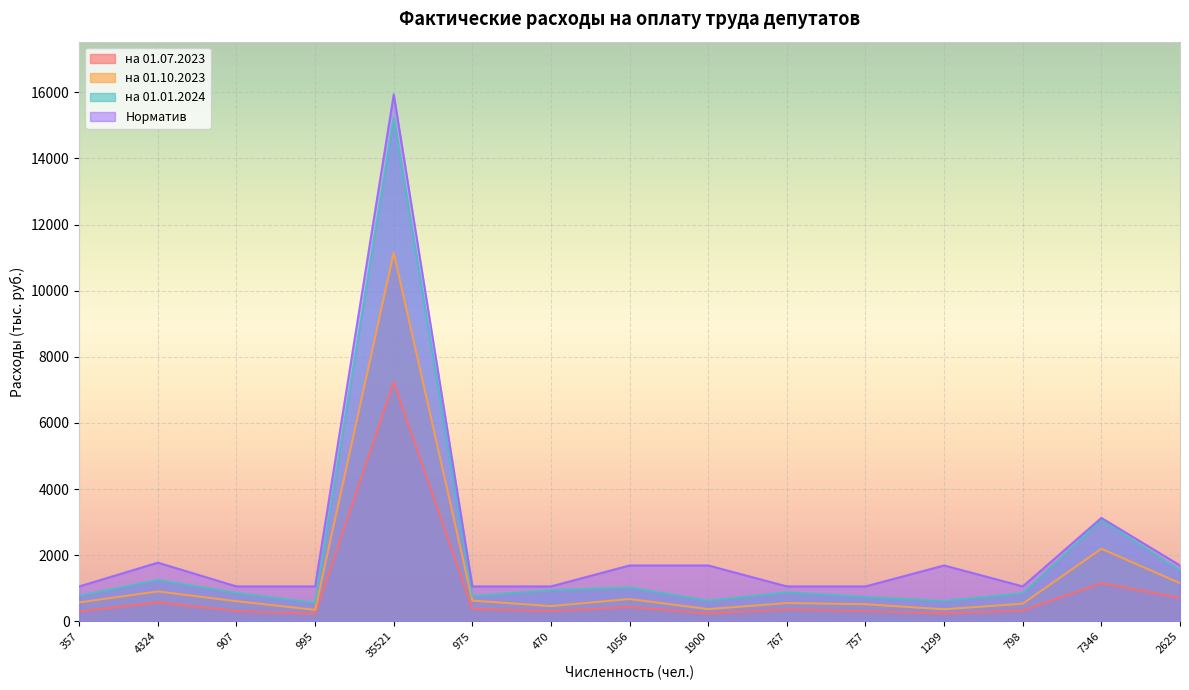

What is the label of the 11th point from the right?

35521